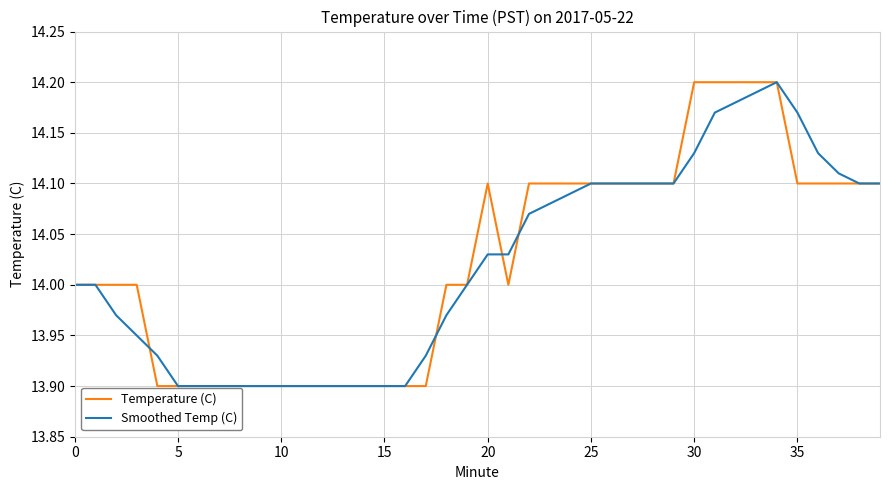

What are all the series names shown in the legend?

Temperature (C), Smoothed Temp (C)